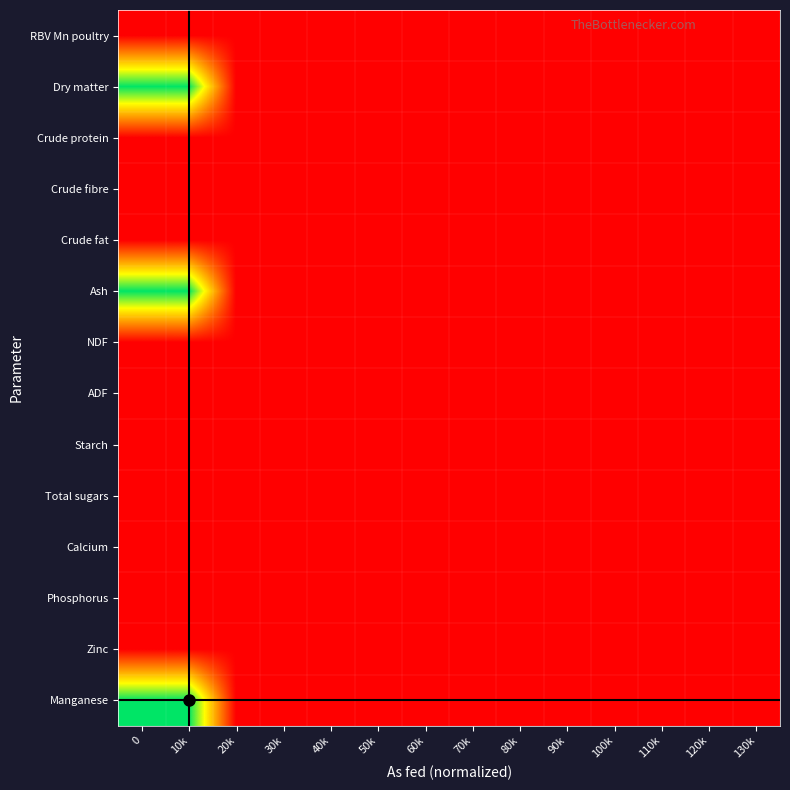

How many series are shown in this chart?

14